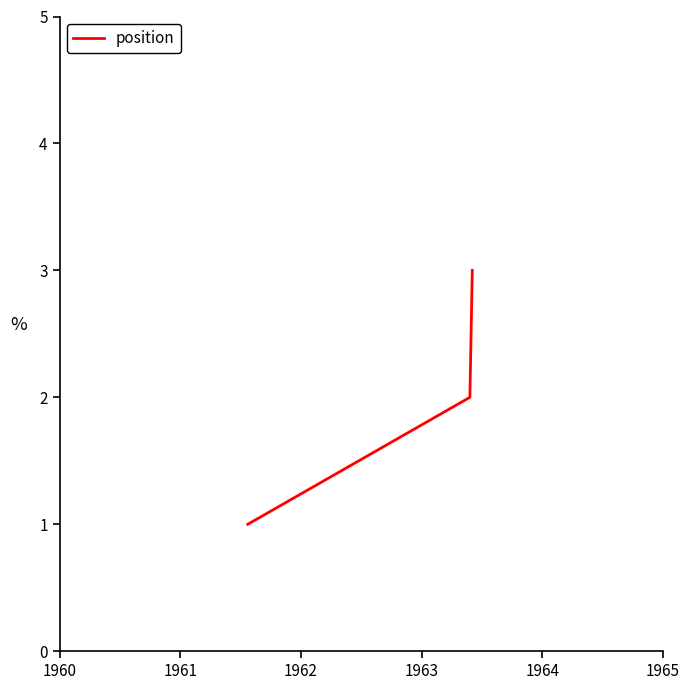

What is the sum of all values?

6